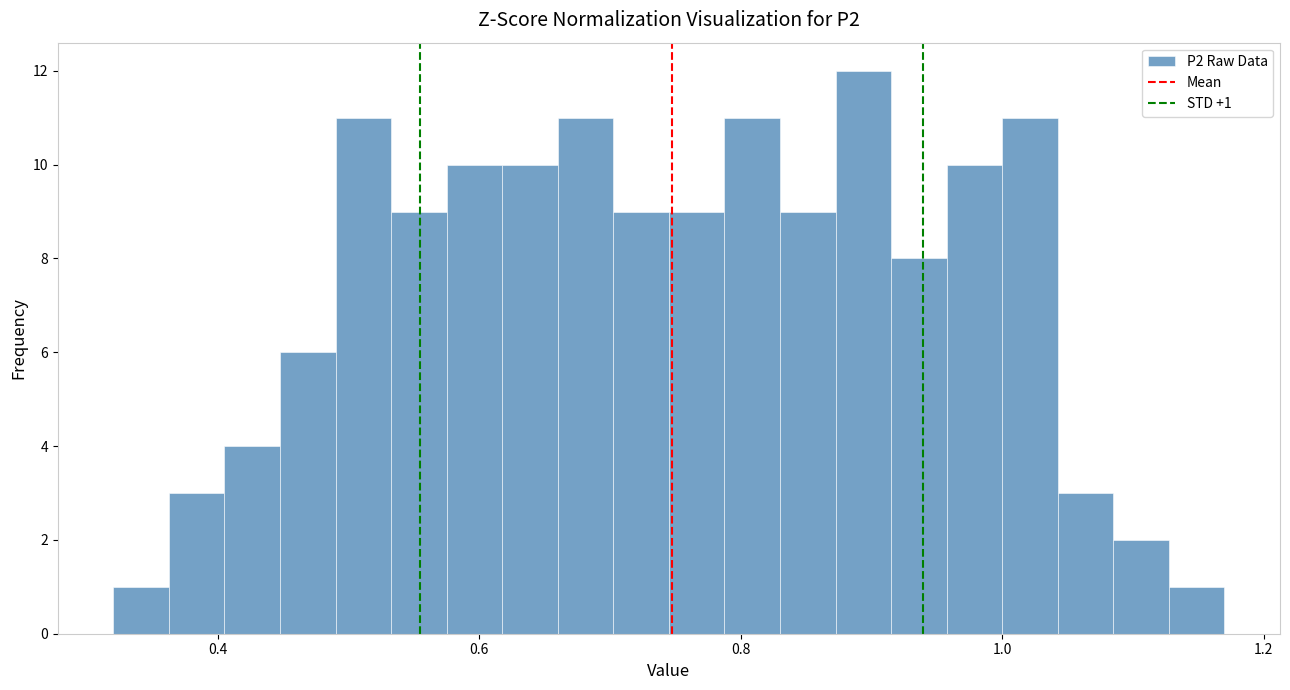

Around what value on the x-axis is the tallest bar? Give the approximate position of its centre, as read against the axis.

0.90